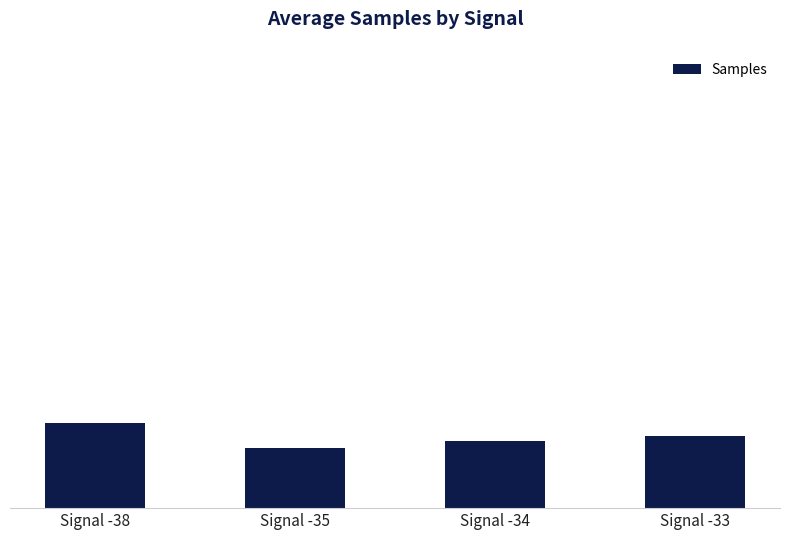

Does the chart contain any negative values?

No